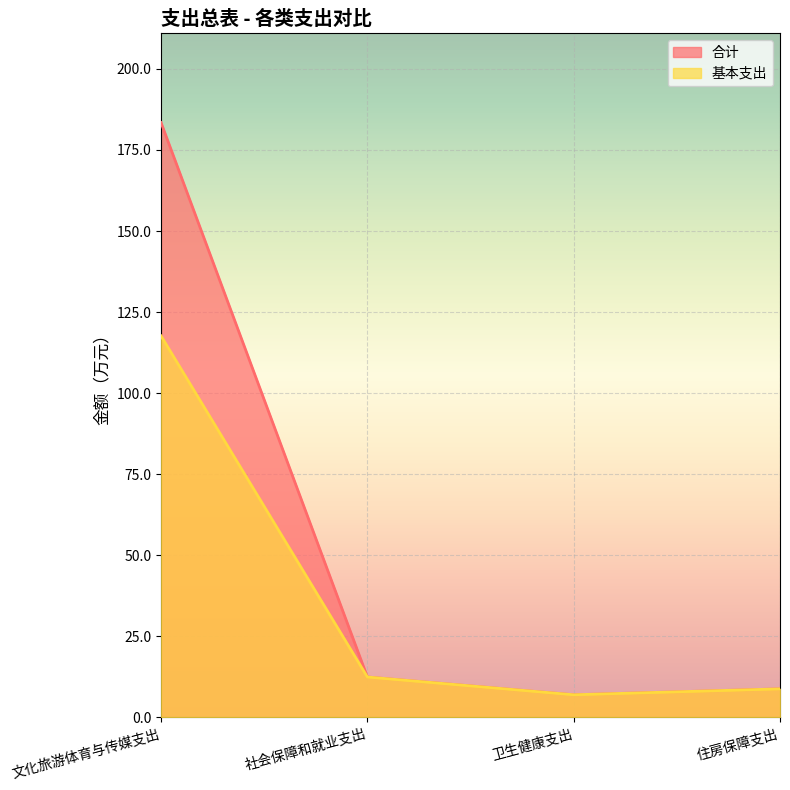

What is the label of the 4th point from the left?

住房保障支出